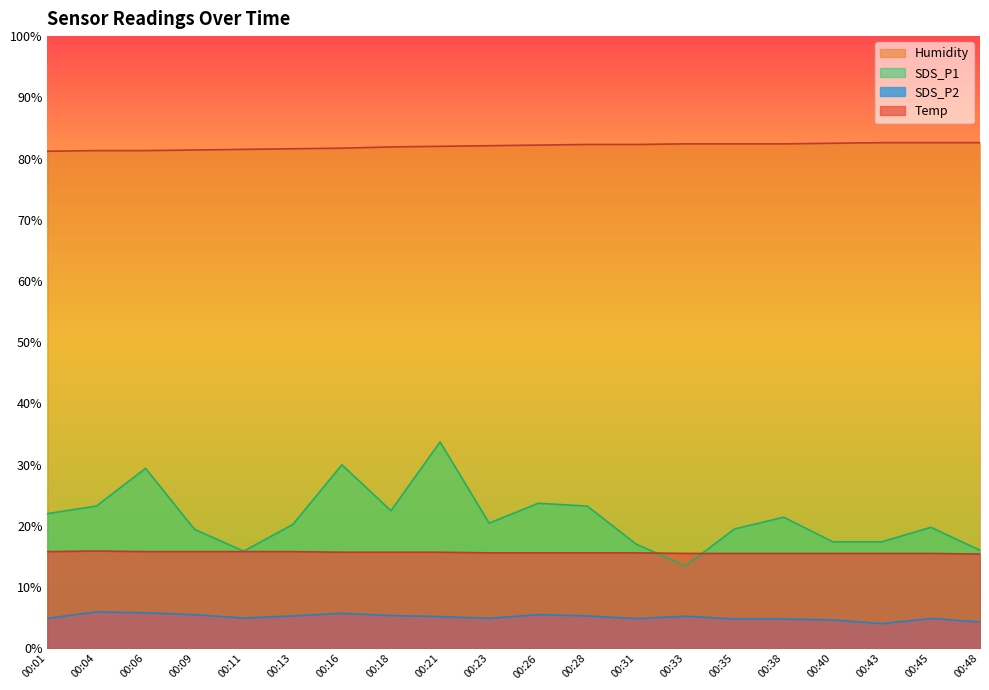

Rank the series at 00:21 from highest to lowest value.

Humidity, SDS_P1, Temp, SDS_P2